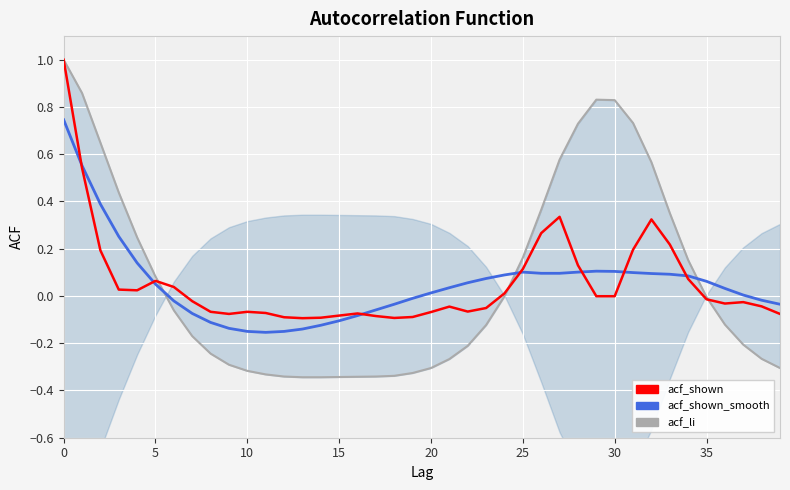

True or false: acf_li has a value of -0.1 at 30.

False